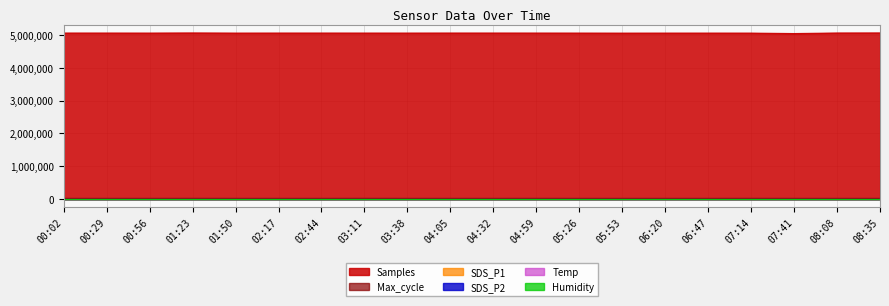

Which series has the widest spread of values?

Samples